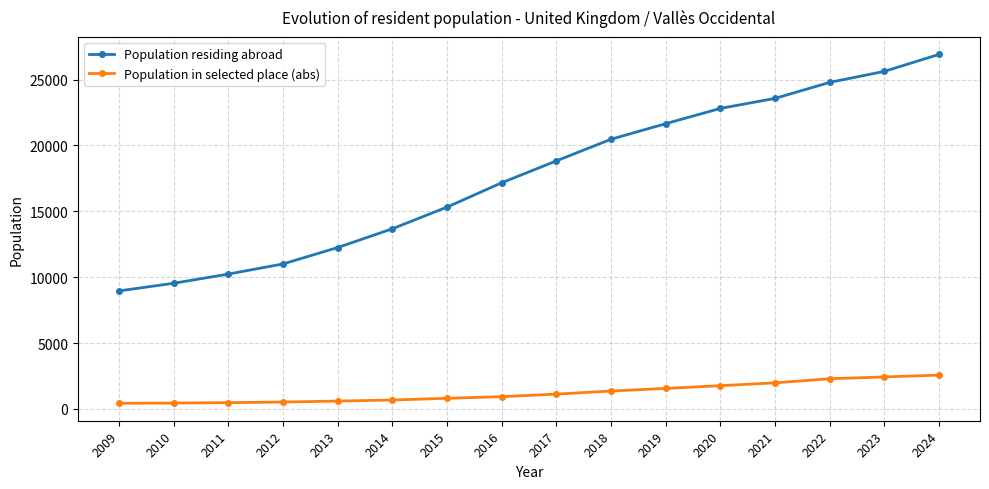

What value does the Population in selected place (abs) series have at 2010, to the nearest 100?

400